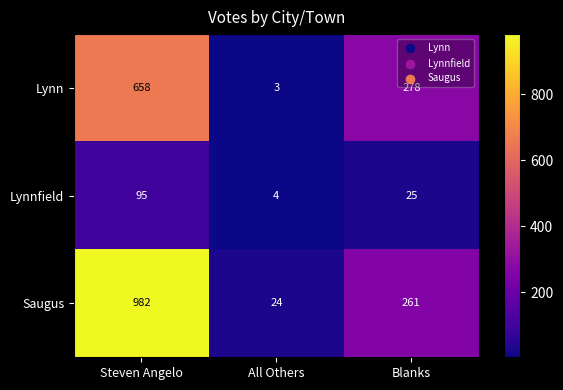

At which label does Lynn first exceed 278?

Steven Angelo